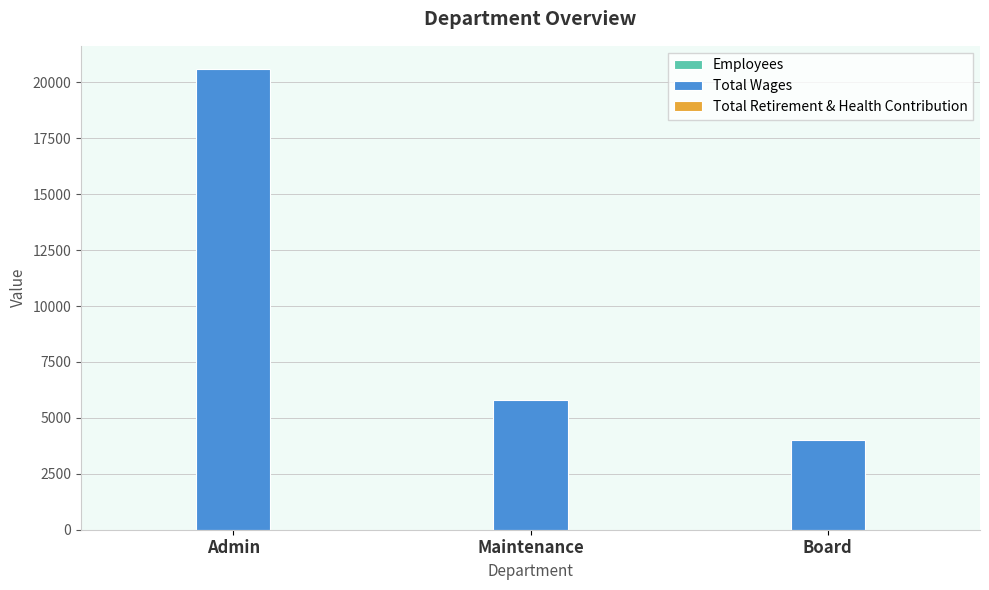

What is the spread (max minus min) of values at Maintenance?

5798